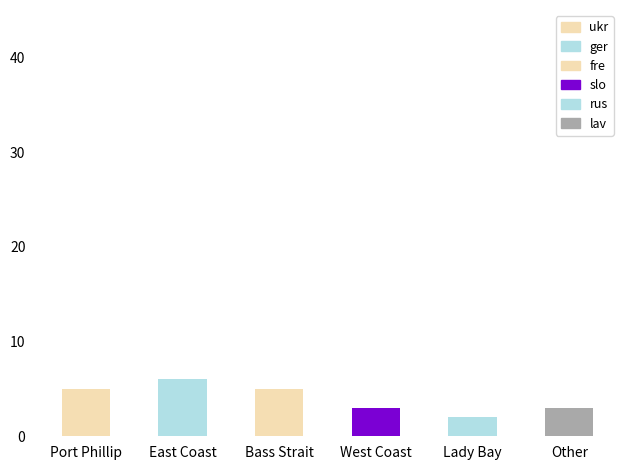

What is the smallest value displayed?

2